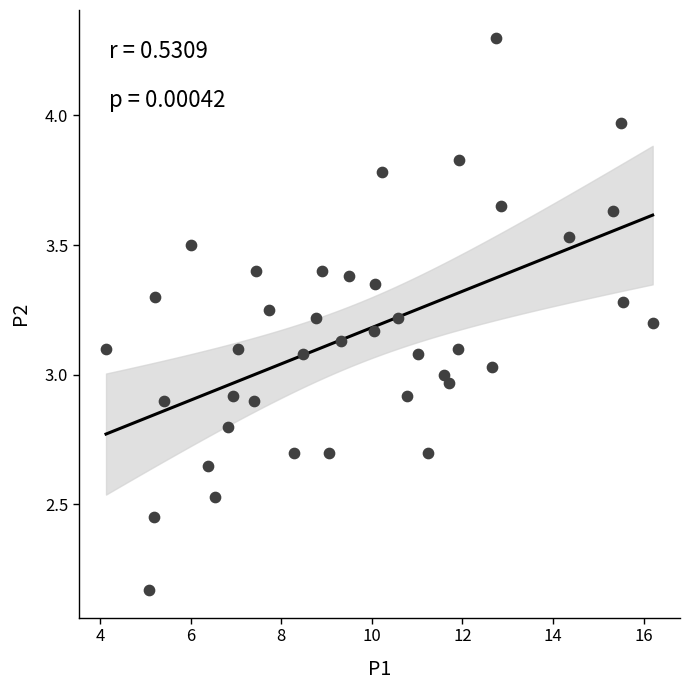

What is the range of X values (max minus min)?

12.1